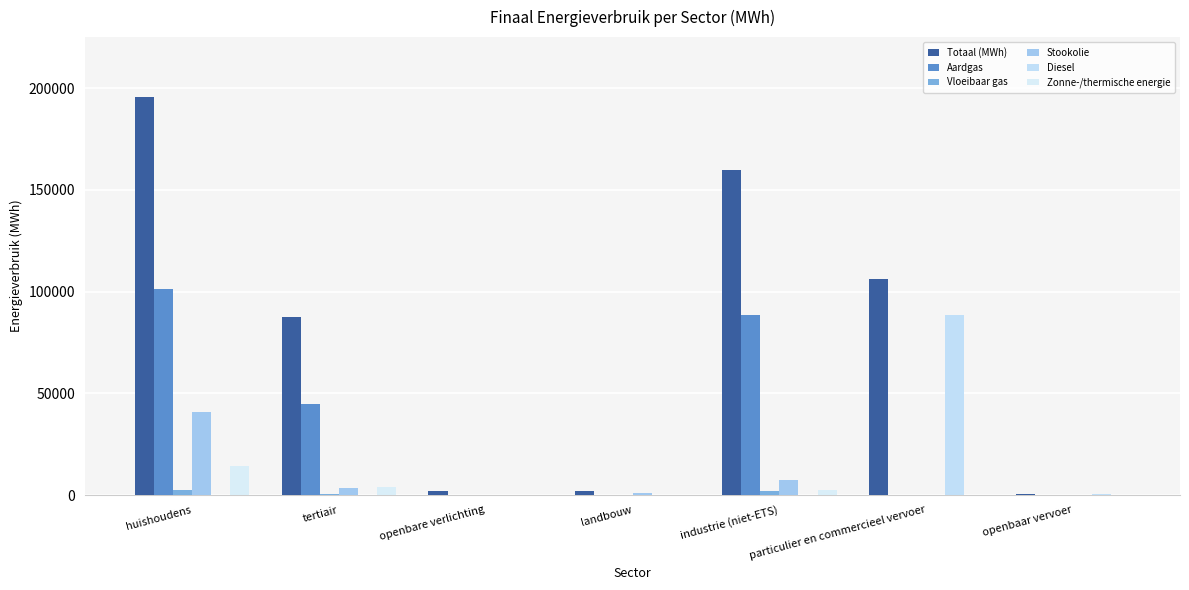

Where does the Aardgas series first go above 129?

huishoudens